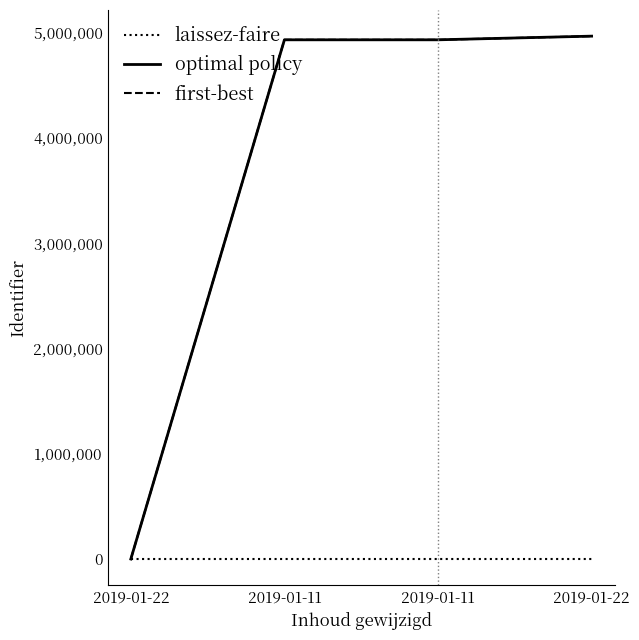

Does the chart have visible grid lines?

No